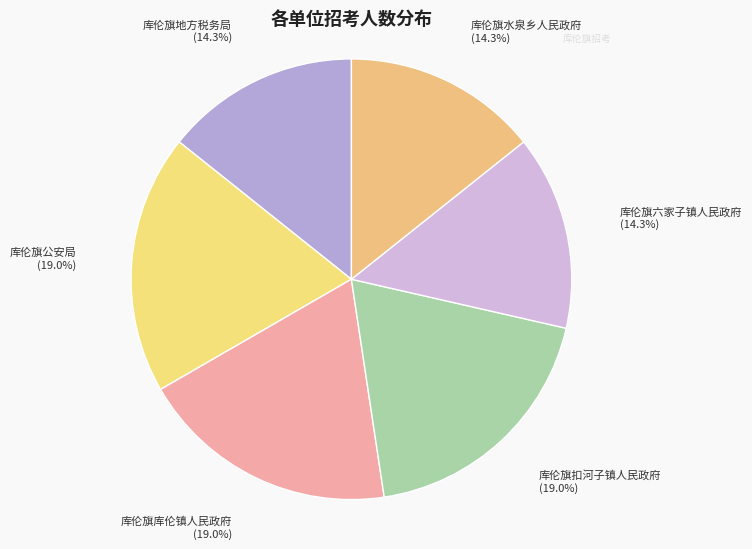

How much of the chart is everything except 库伦旗公安局?

81.0%